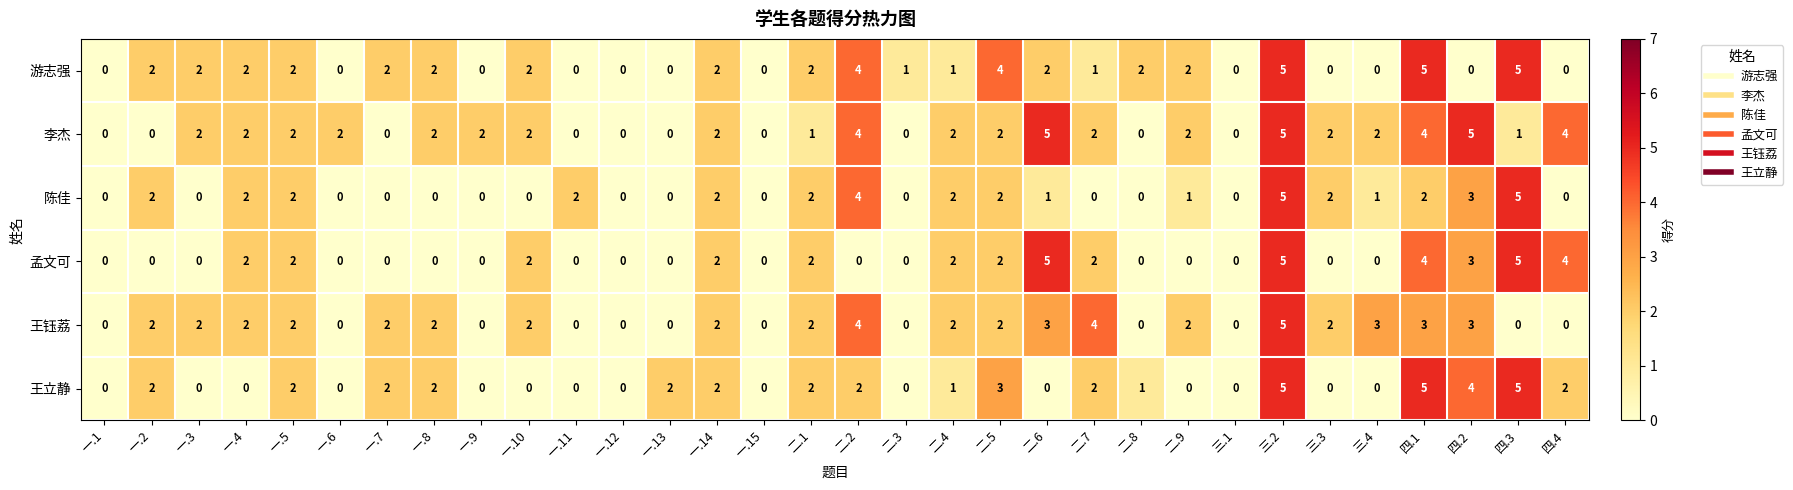

At which label does 王钰荔 reach its peak?

三.2